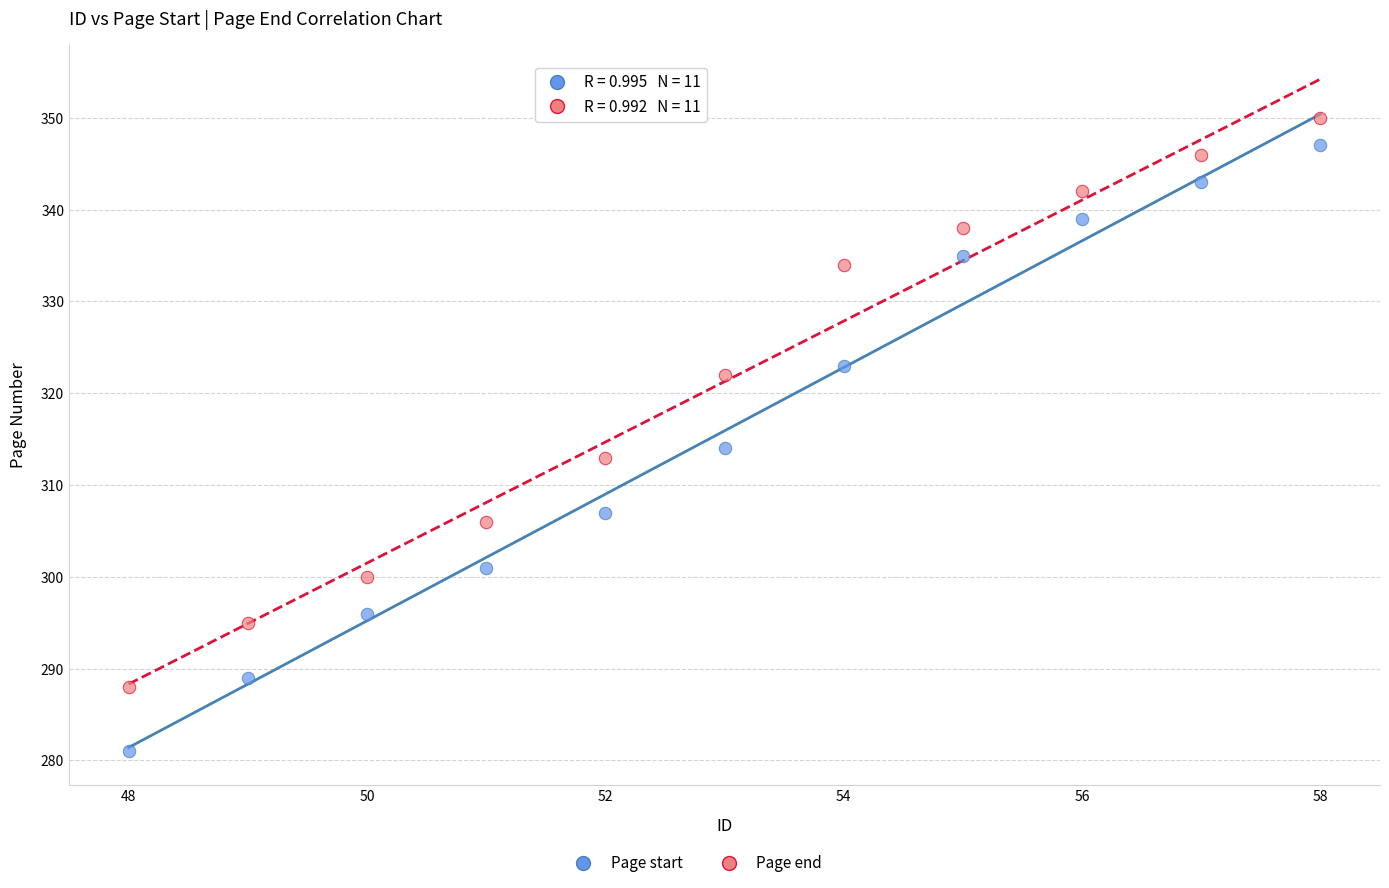

Which series contains the lowest Y value?

Page start